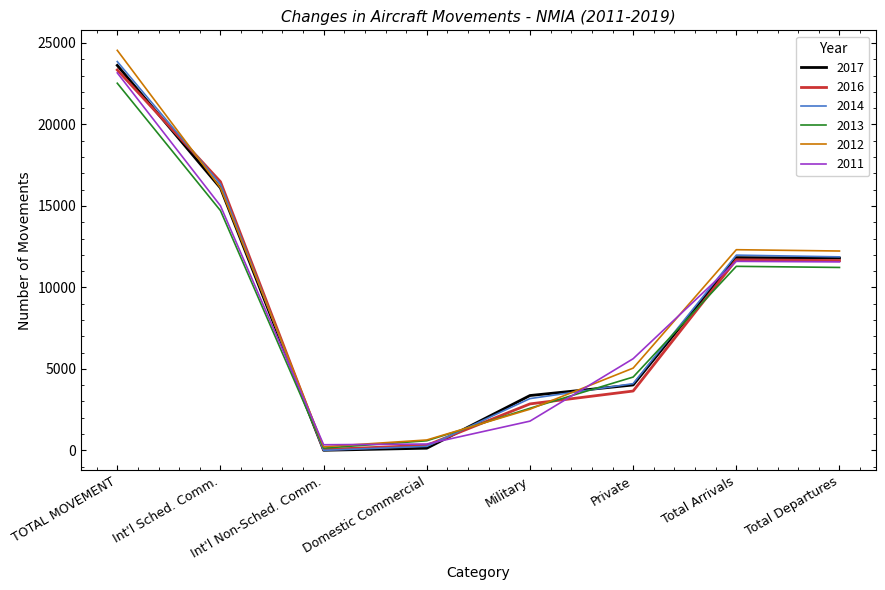

Which label corresponds to the largest value in the chart?

TOTAL MOVEMENT